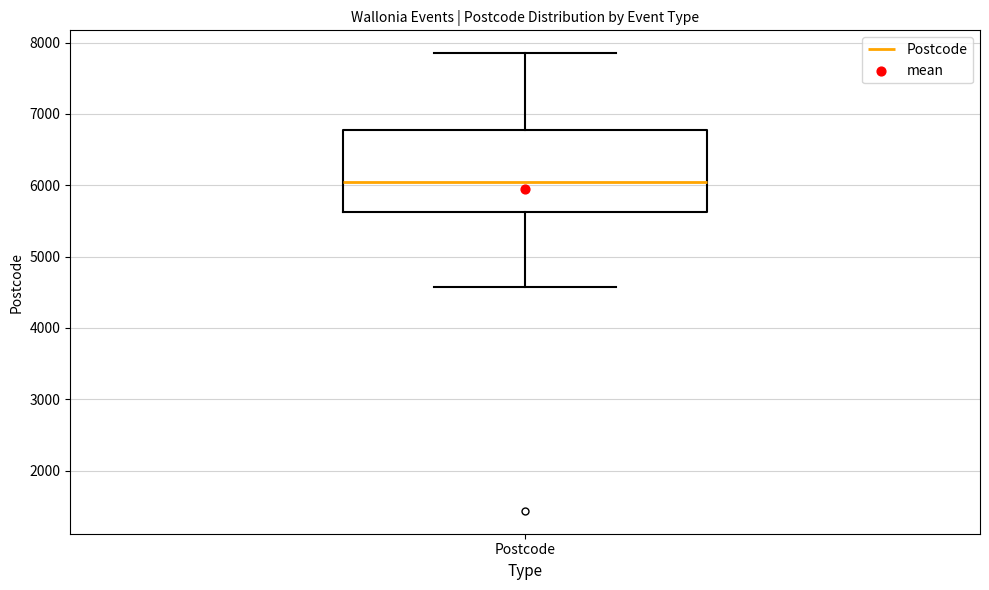

Transcribe this box plot: give where the median line is, the range the box spans, and where the two whiskers end, as read against the y-axis. The values are not printed on the chart, so give them approximately, as read against the axis.

median 6000, box 5600 to 6800, whiskers 4600 to 7900